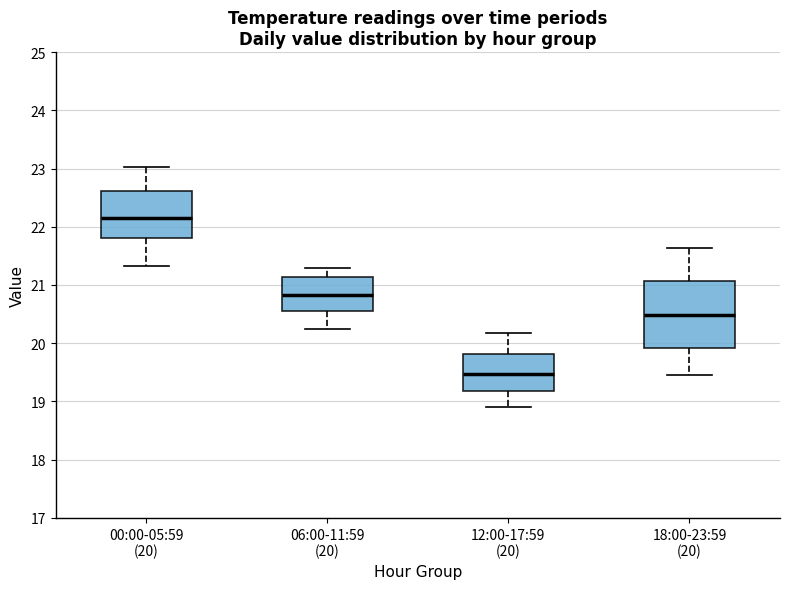

Where does the lower whisker of the box for 12:00-17:59 (20) end on the y-axis? The values are not printed on the chart, so give them approximately, as read against the axis.

18.9